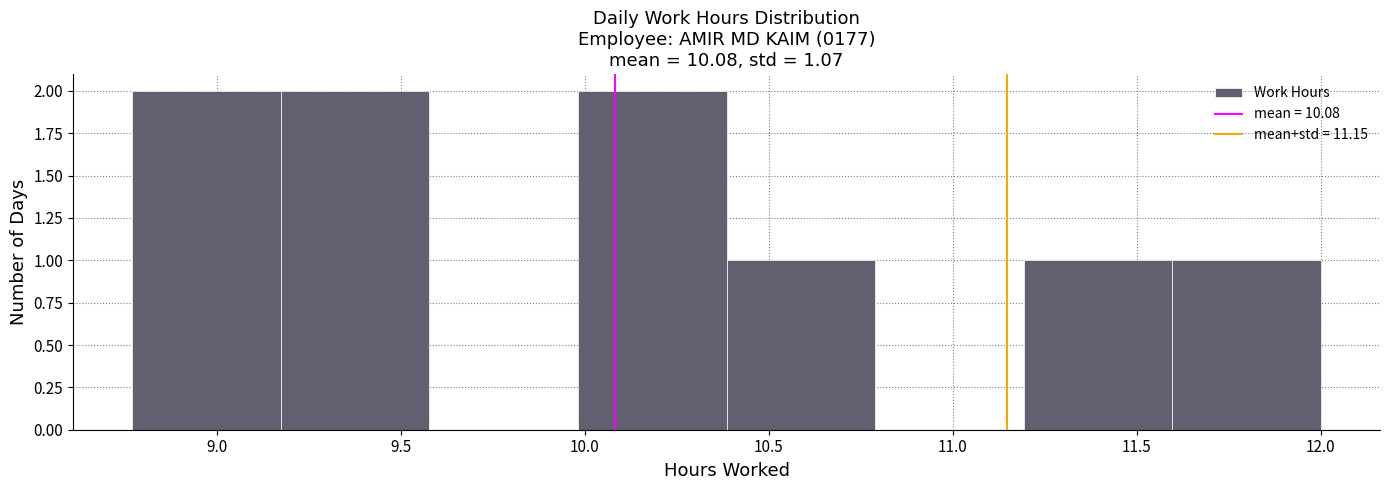

Reading left to right, transcribe this chart: for each bar, give the range it covers on the x-axis and its height. Neither the bar edges nor the heights are printed on the chart, so give them approximately, as read against the axes.

8.75 to 9.15: 2
9.15 to 9.60: 2
9.60 to 10.00: 0
10.00 to 10.40: 2
10.40 to 10.80: 1
10.80 to 11.20: 0
11.20 to 11.60: 1
11.60 to 12.00: 1